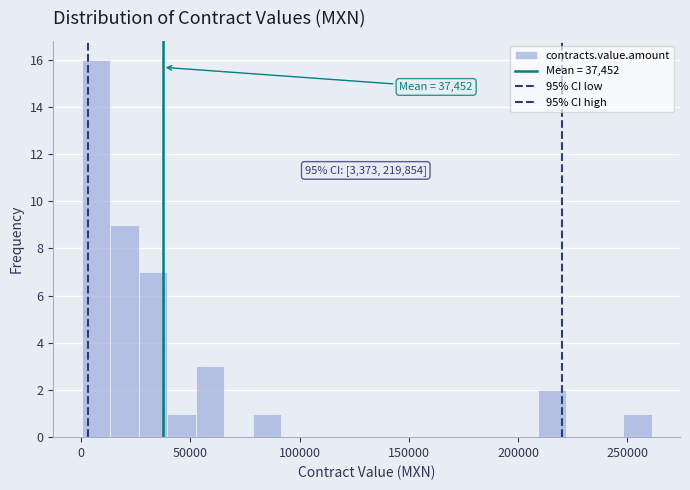

Read against the x-axis, roughly where is the centre of the tallest bar?

5000